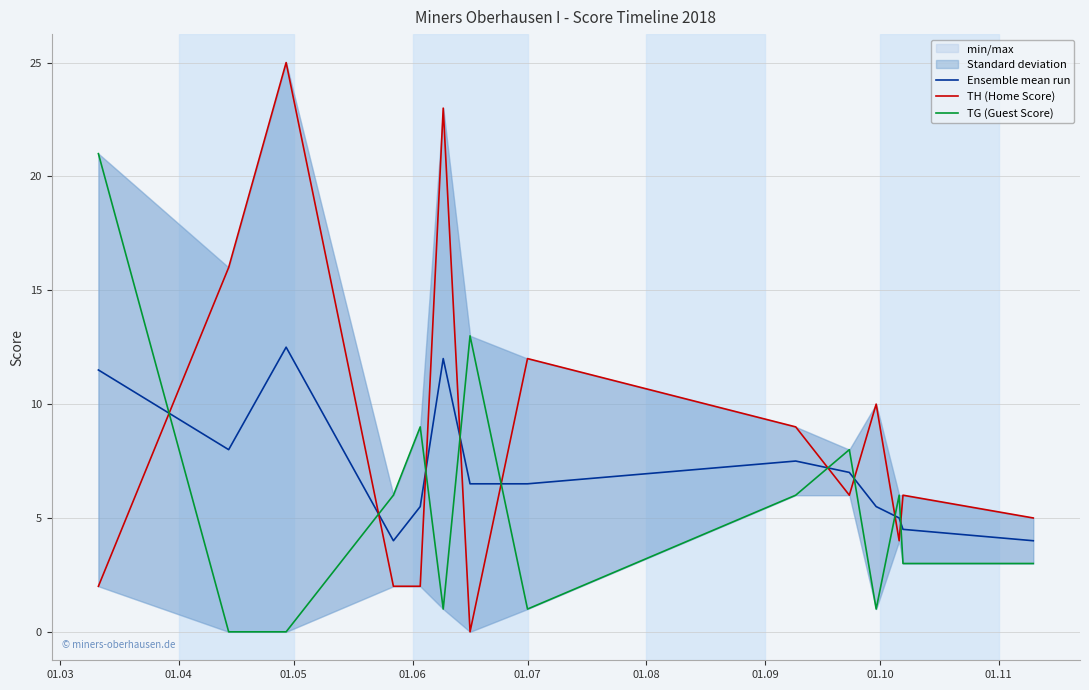

How many distinct data groups are displayed?

3